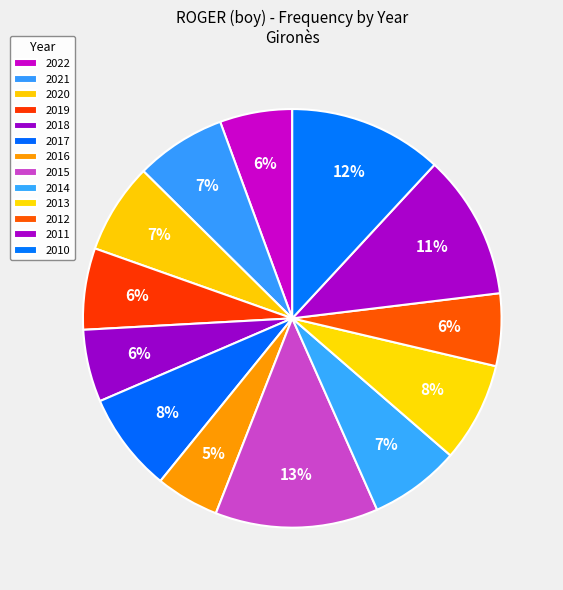

What is the change in value from 2017 to 2014?

-1